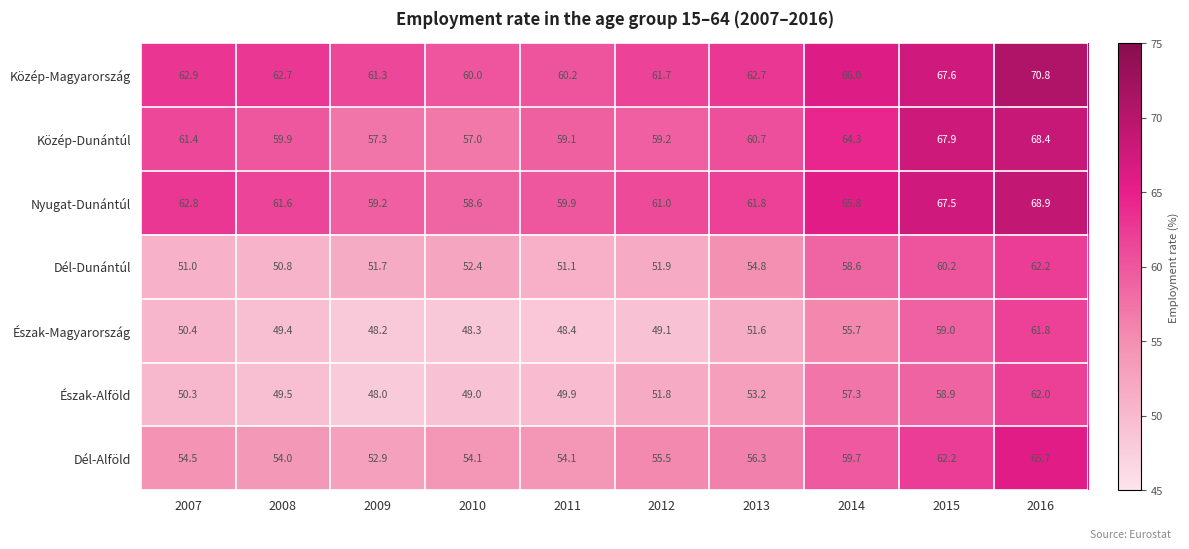

Rank the series at 2008 from highest to lowest value.

Közép-Magyarország, Nyugat-Dunántúl, Közép-Dunántúl, Dél-Alföld, Dél-Dunántúl, Észak-Alföld, Észak-Magyarország